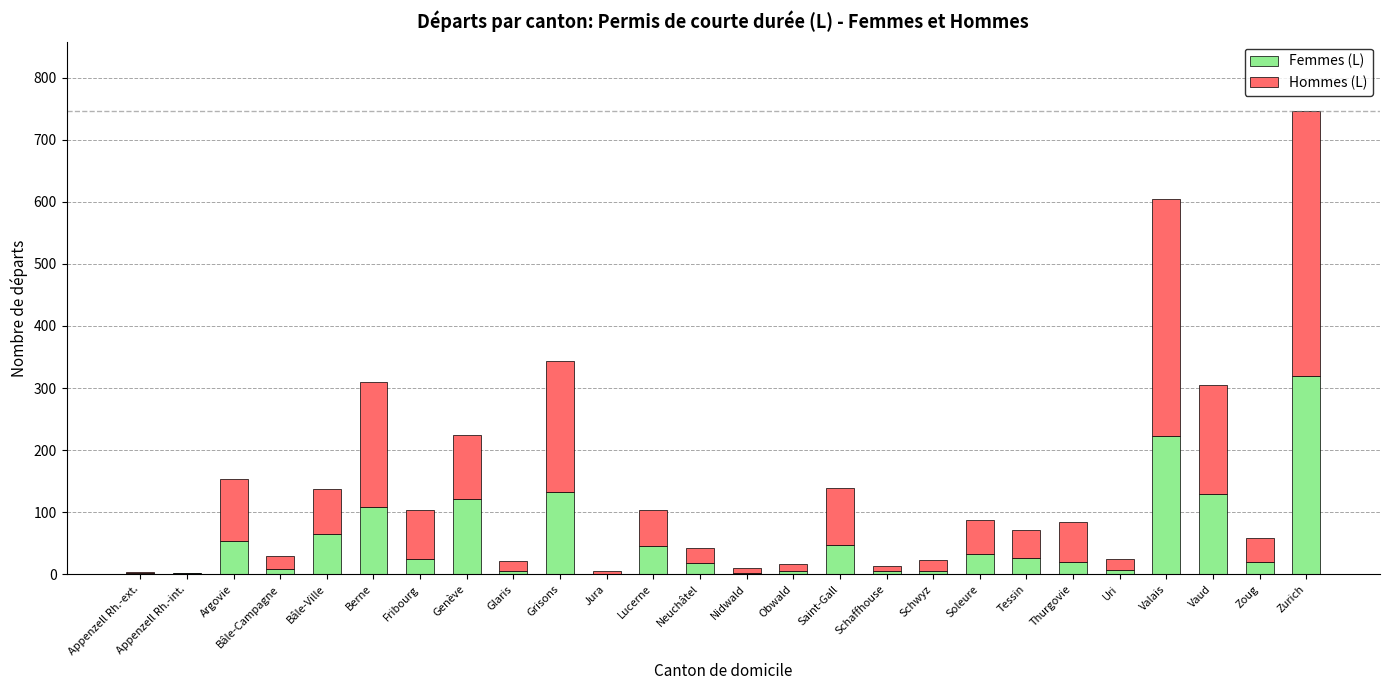

At which category is the sum across all series the highest?

Zurich